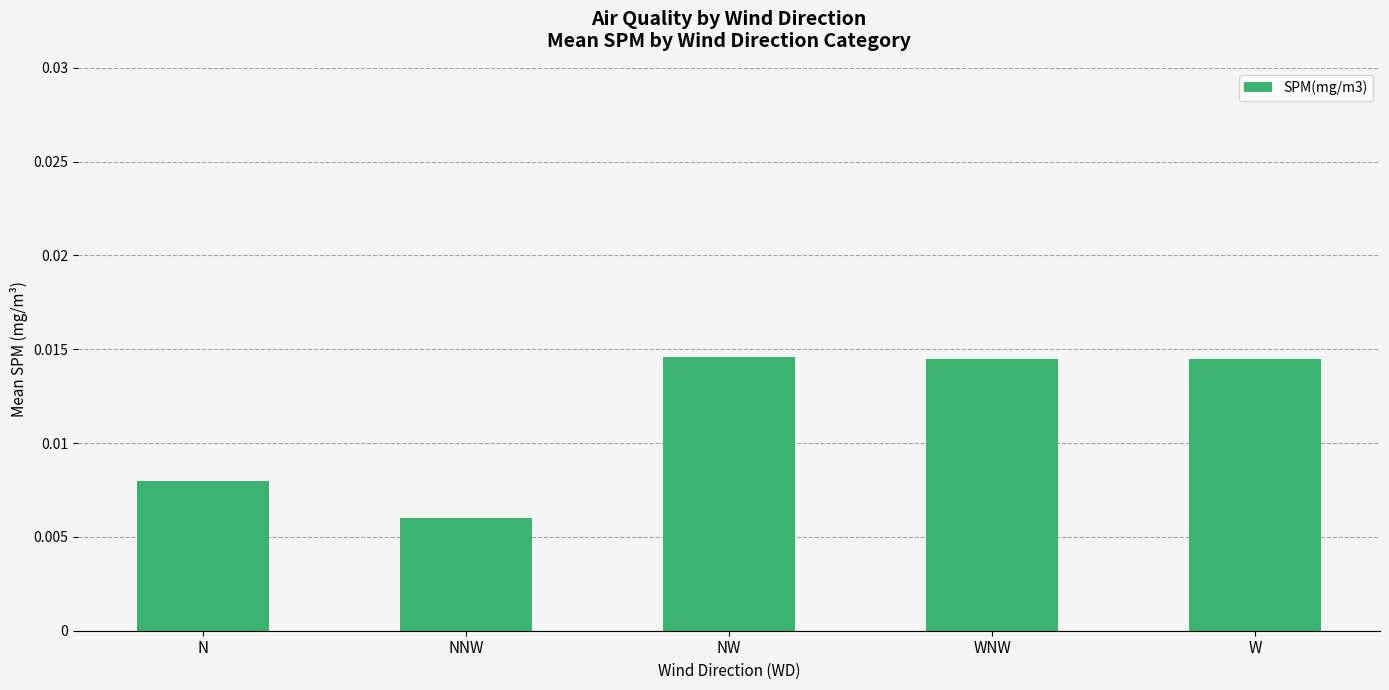

What position from the left is NW?

3